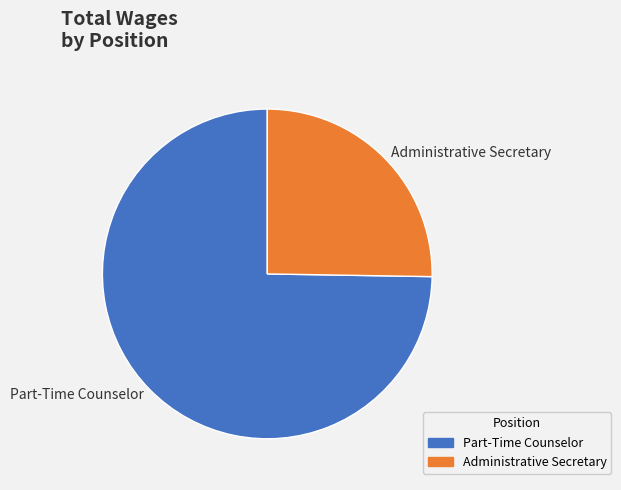

Is the sum of Part-Time Counselor and Administrative Secretary greater than half?

Yes